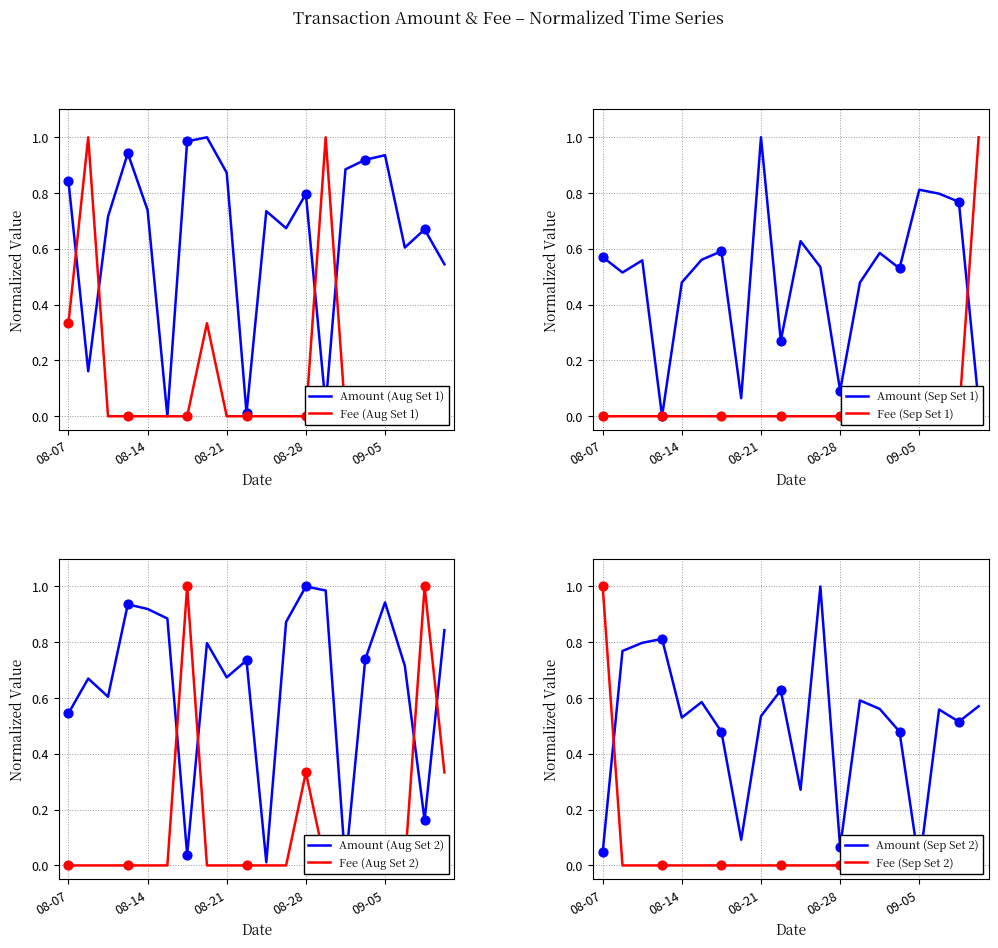

True or false: Amount (Aug Set 1) has a value of 1.3 at 08-28.

False